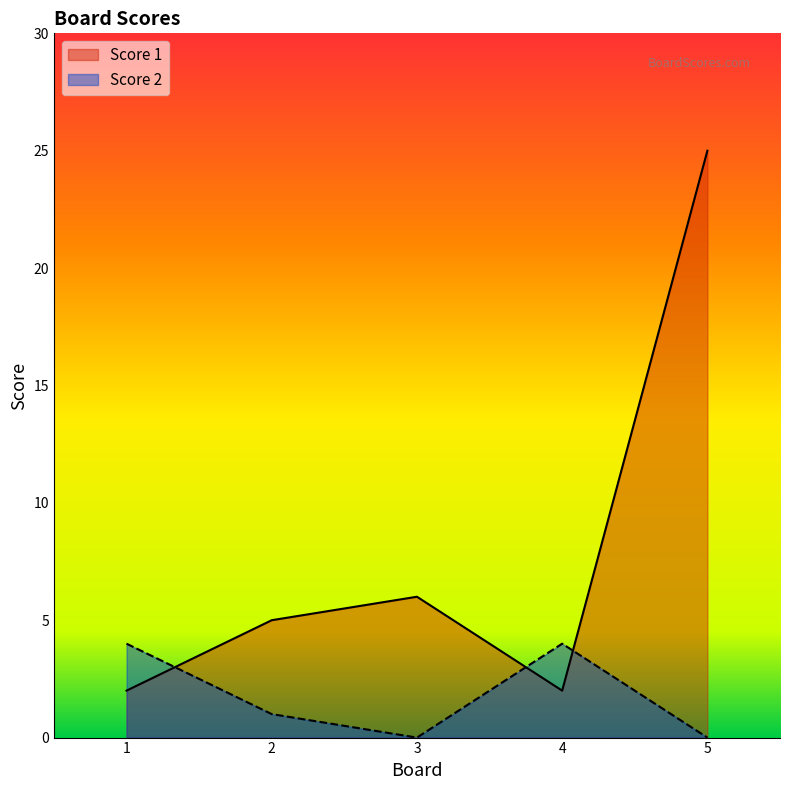

What is the average value of the Score 1 series?

8